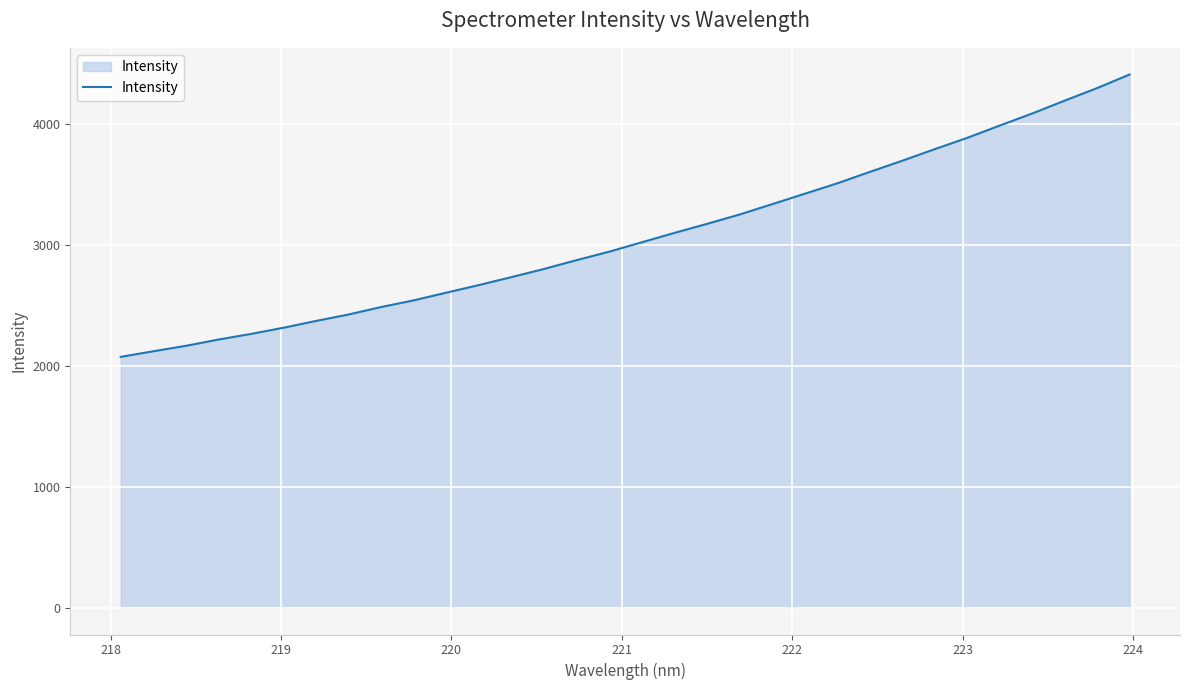

What is the greatest value displayed?

4412.5